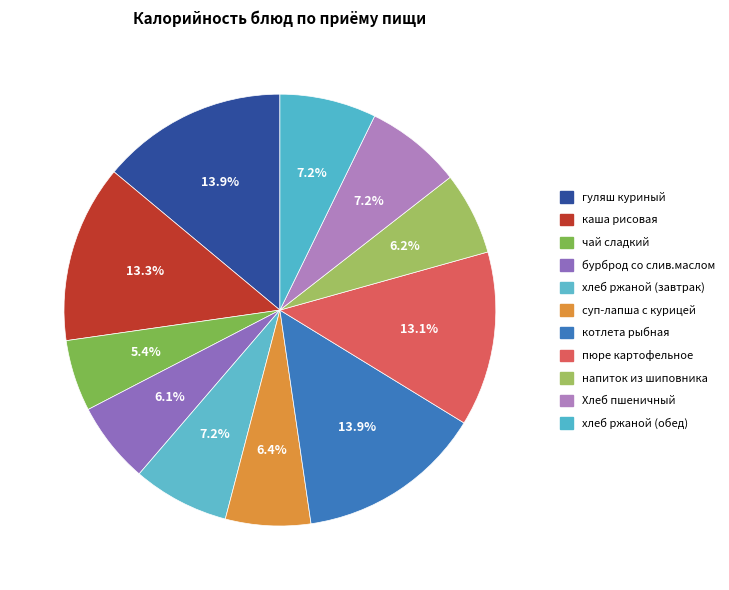

Which slice is the largest?

гуляш куриный